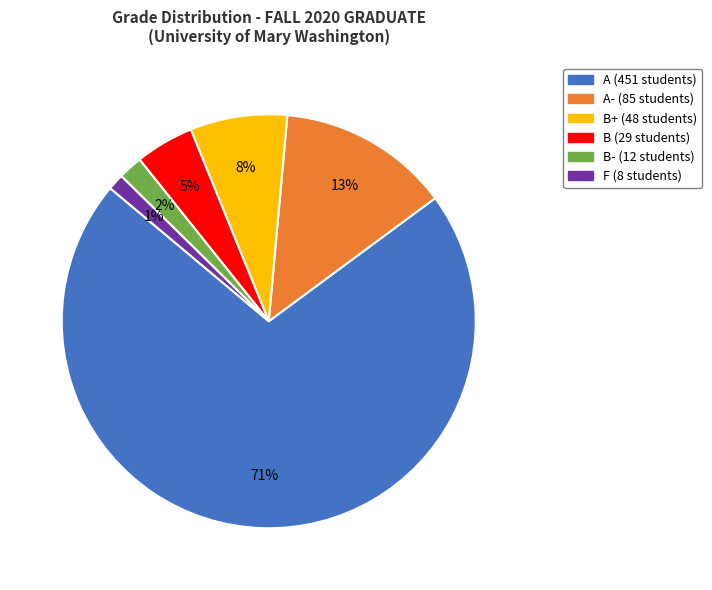

To the nearest percent, what is the difference between the largest and smallest slice percentages?

70%